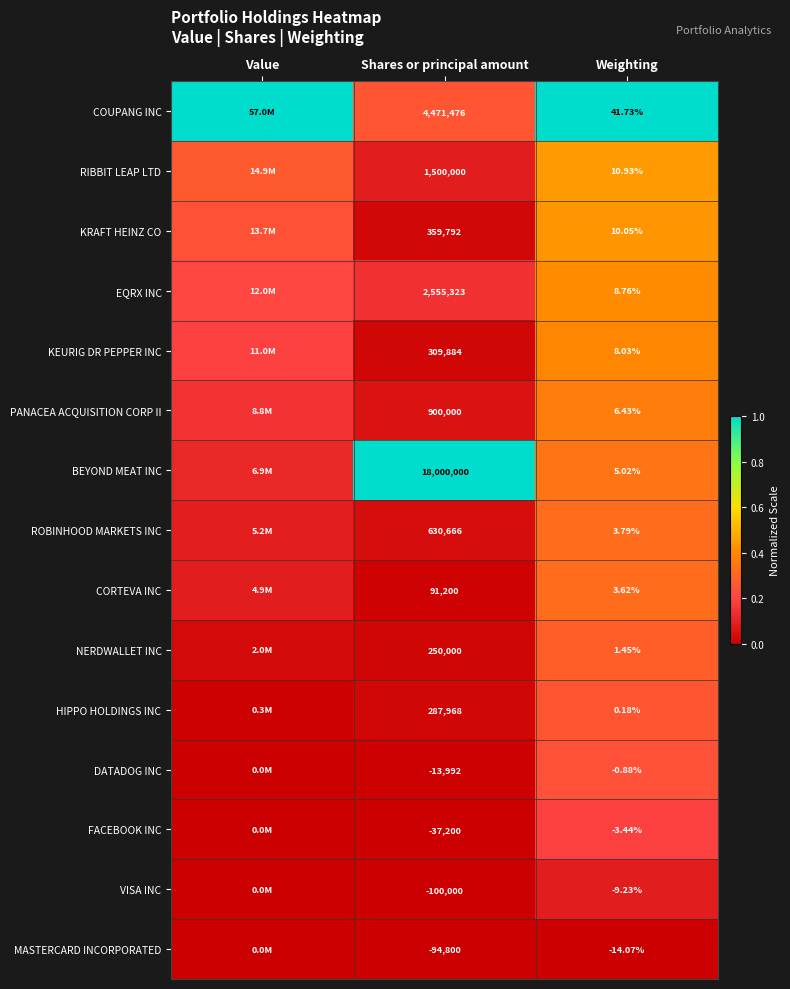

What is the total value across all series at Shares or principal amount?

29110317.0